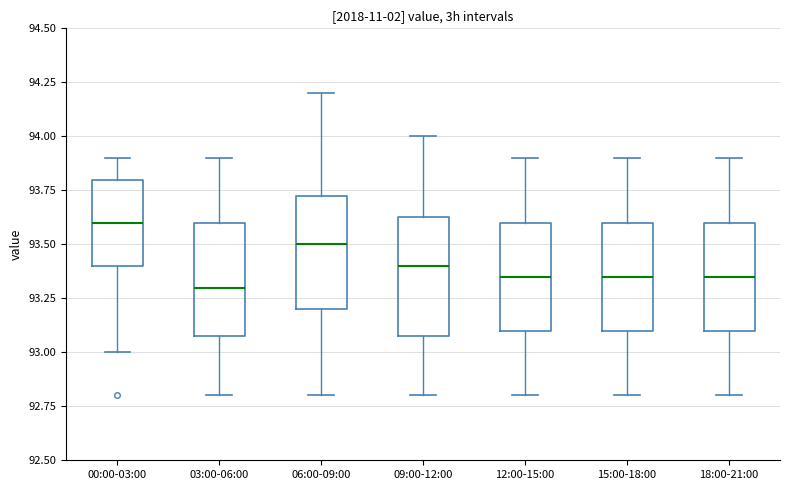

Reading left to right, read every box against the y-axis: the position of its median line, the range the box covers, and the ends of its whiskers. The values are not printed on the chart, so give them approximately, as read against the axis.

00:00-03:00: median 93.60, box 93.40 to 93.80, whiskers 93.00 to 93.90
03:00-06:00: median 93.30, box 93.10 to 93.60, whiskers 92.80 to 93.90
06:00-09:00: median 93.50, box 93.20 to 93.75, whiskers 92.80 to 94.20
09:00-12:00: median 93.40, box 93.10 to 93.65, whiskers 92.80 to 94.00
12:00-15:00: median 93.35, box 93.10 to 93.60, whiskers 92.80 to 93.90
15:00-18:00: median 93.35, box 93.10 to 93.60, whiskers 92.80 to 93.90
18:00-21:00: median 93.35, box 93.10 to 93.60, whiskers 92.80 to 93.90